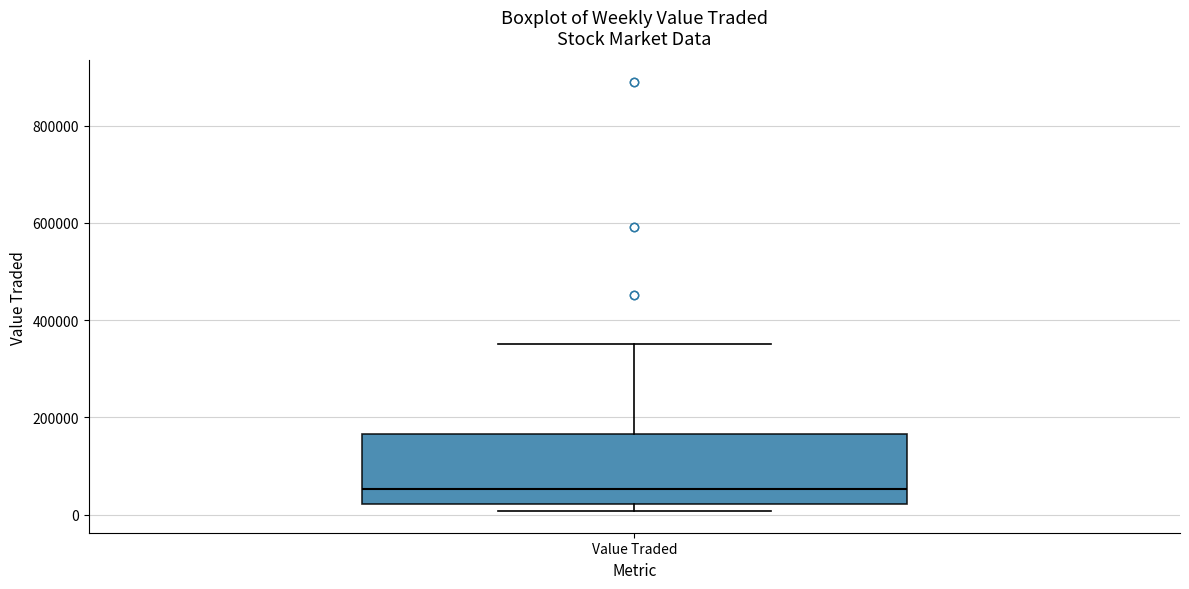

Read this box plot against the y-axis: the position of the median line, the range covered by the box, and the ends of both whiskers. The values are not printed on the chart, so give them approximately, as read against the axis.

median 60000, box 20000 to 160000, whiskers 0 to 360000